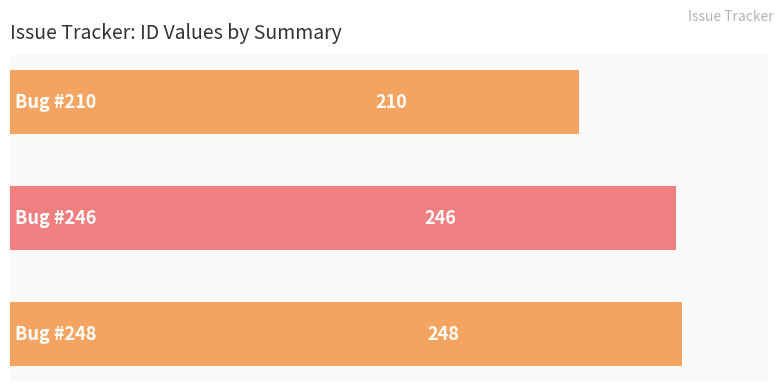

What is the difference between the maximum and minimum values?

38